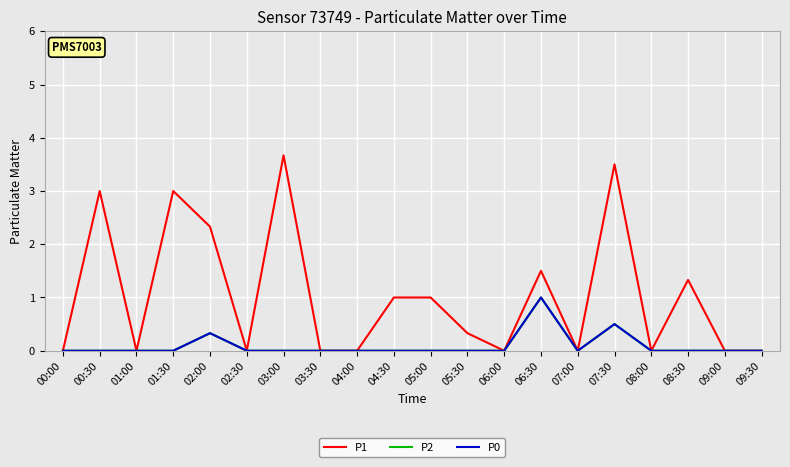

How many lines are shown in the chart?

3